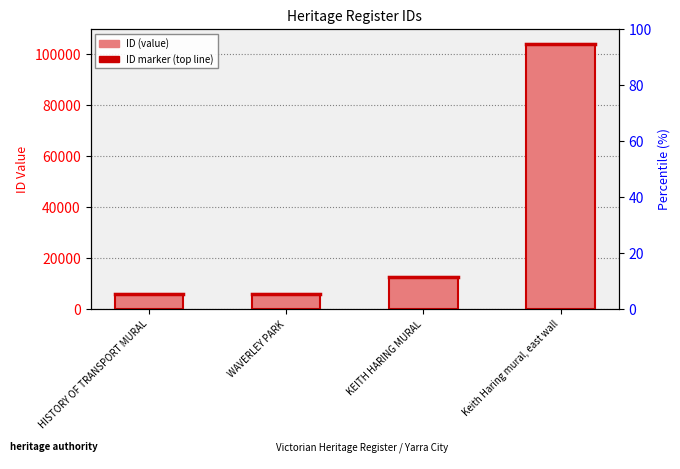

Which label corresponds to the largest value in the chart?

Keith Haring mural, east wall